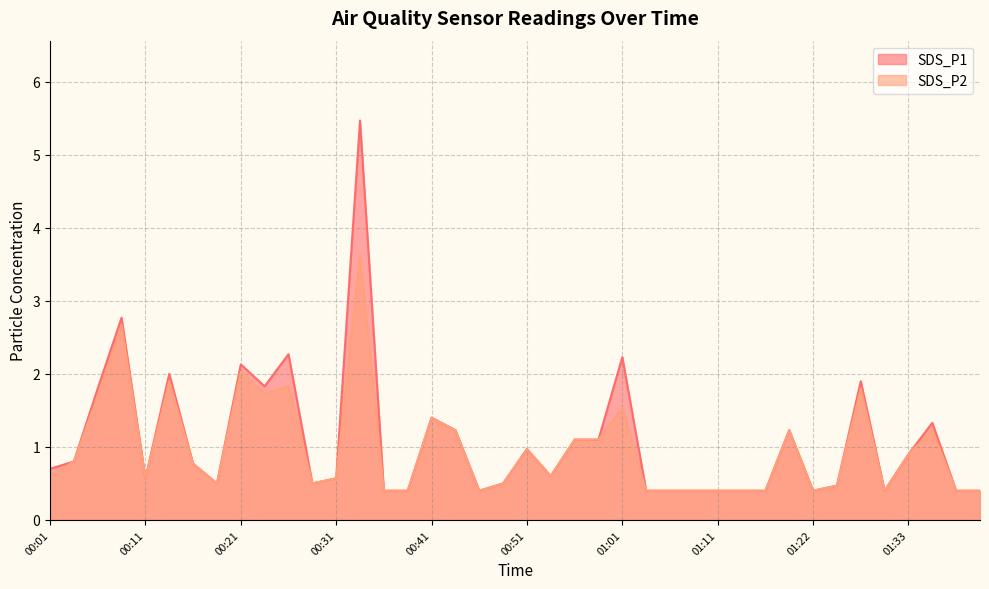

What is the maximum value for SDS_P2?

3.6